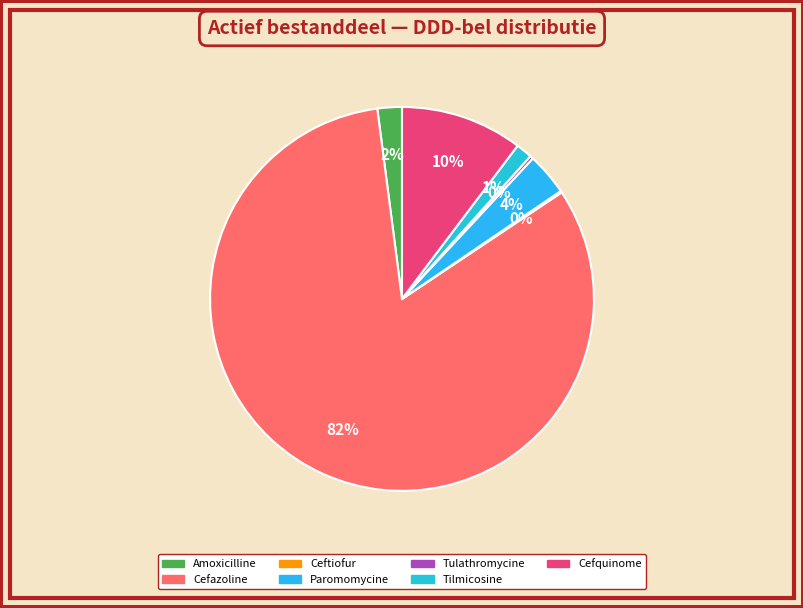

Rank the categories by value from lowest to highest.

Ceftiofur, Tulathromycine, Tilmicosine, Amoxicilline, Paromomycine, Cefquinome, Cefazoline